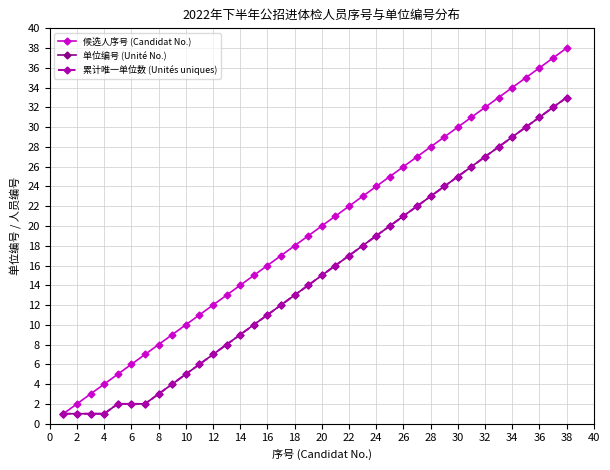

Reading left to right, what are all the values shown in this chart?

候选人序号 (Candidat No.): 1	2	3	4	5	6	7	8	9	10	11	12	13	14	15	16	17	18	19	20	21	22	23	24	25	26	27	28	29	30	31	32	33	34	35	36	37	38
单位编号 (Unité No.): 1	1	1	1	2	2	2	3	4	5	6	7	8	9	10	11	12	13	14	15	16	17	18	19	20	21	22	23	24	25	26	27	28	29	30	31	32	33
累计唯一单位数 (Unités uniques): 1	1	1	1	2	2	2	3	4	5	6	7	8	9	10	11	12	13	14	15	16	17	18	19	20	21	22	23	24	25	26	27	28	29	30	31	32	33